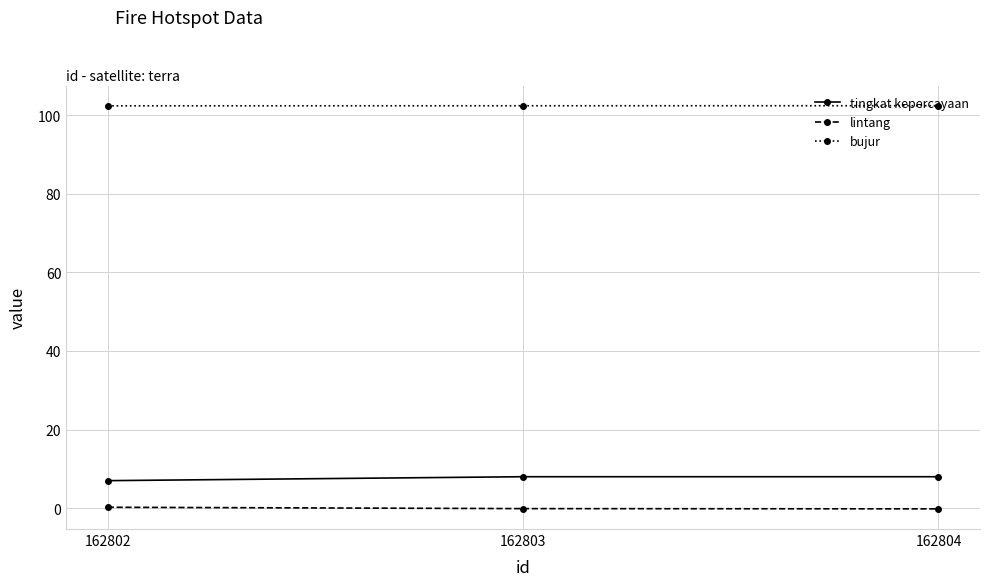

What is the approximate value of tingkat kepercayaan at 162804?

8.0